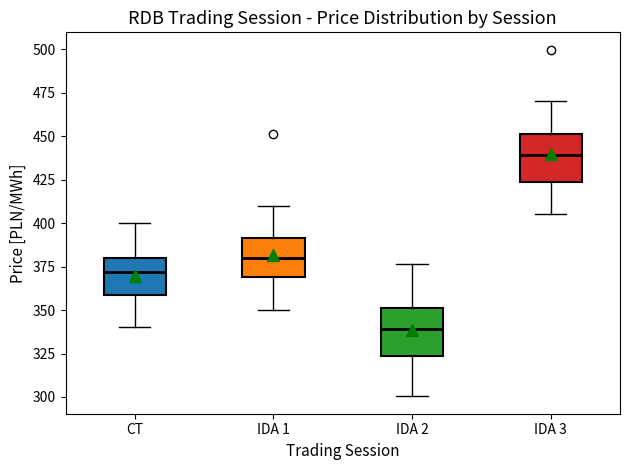

Where does the median line of the box for IDA 2 sit on the y-axis? The values are not printed on the chart, so give them approximately, as read against the axis.

340